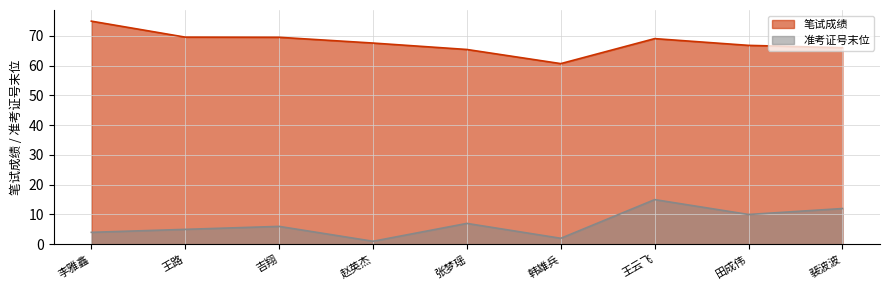

Is it true that 姓名 equals 67.6 at 赵英杰?

True